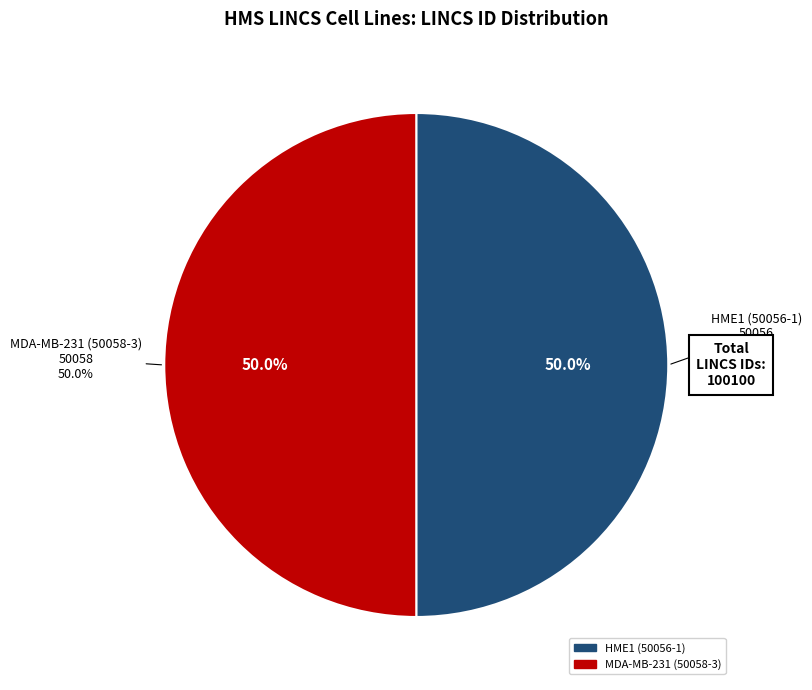

To the nearest percent, what is the combined percentage of HME1 (50056-1) and MDA-MB-231 (50058-3)?

100%